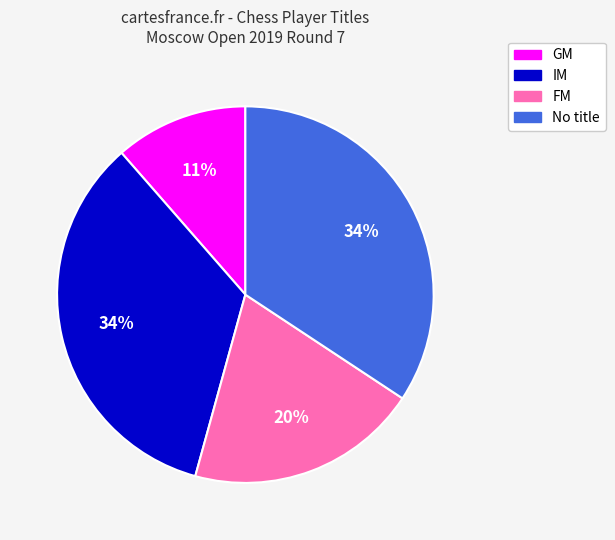

True or false: IM accounts for 20% of the total.

False